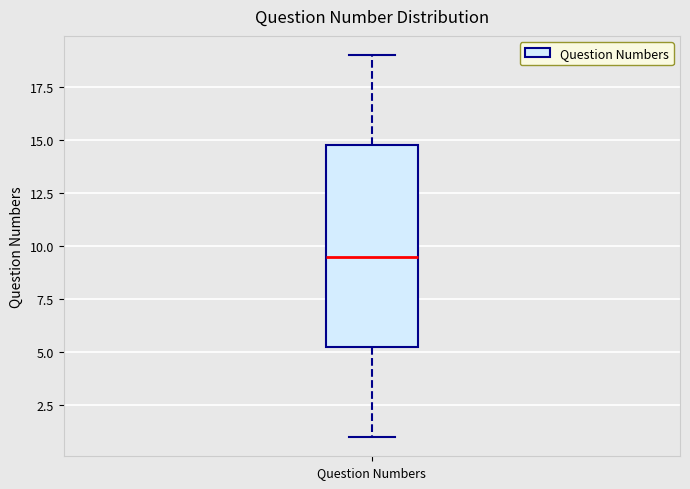

Where does the median line of the box for Question Numbers sit on the y-axis? The values are not printed on the chart, so give them approximately, as read against the axis.

9.5